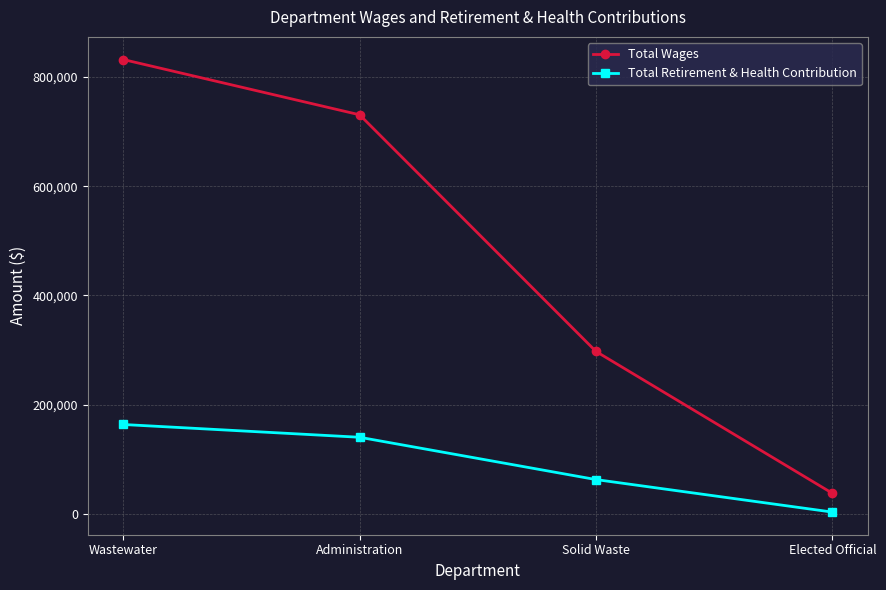

Is this an area chart (filled region under the line)?

No